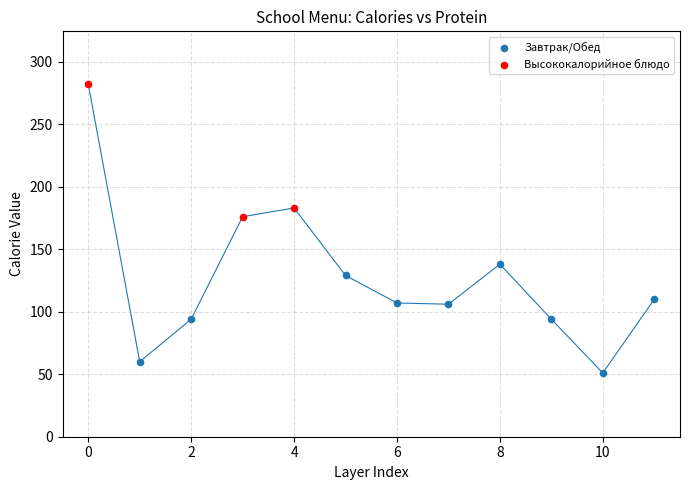

Which series contains the highest Y value?

Высококалорийное блюдо